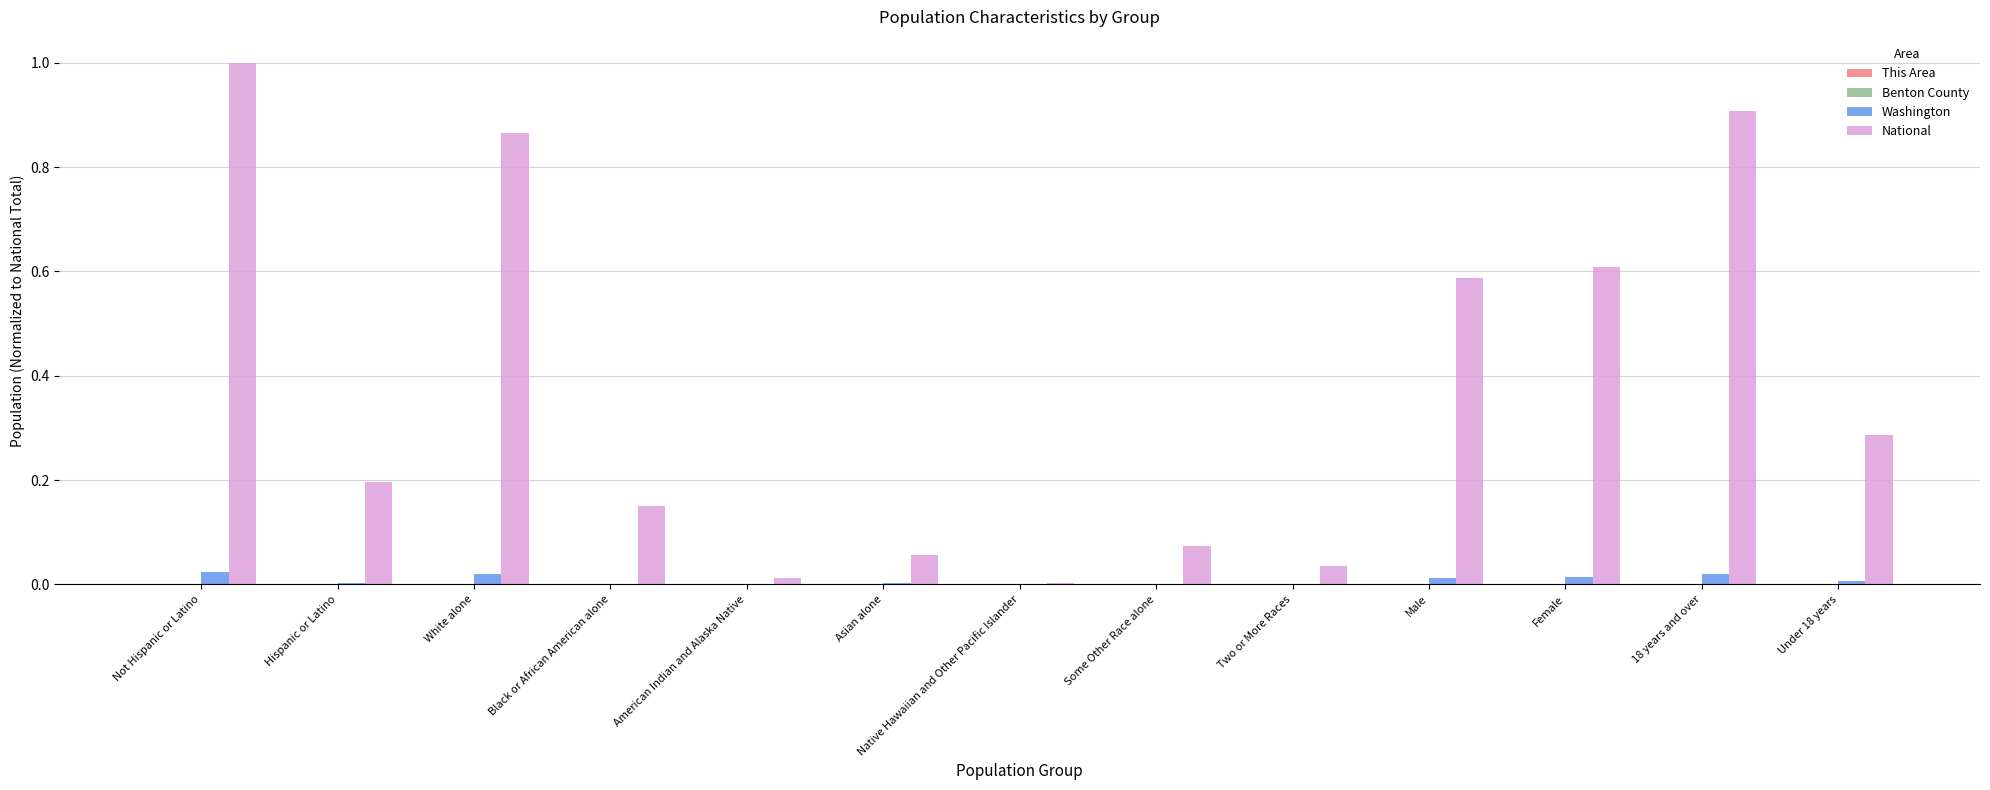

Which series has the largest total across all categories?

National